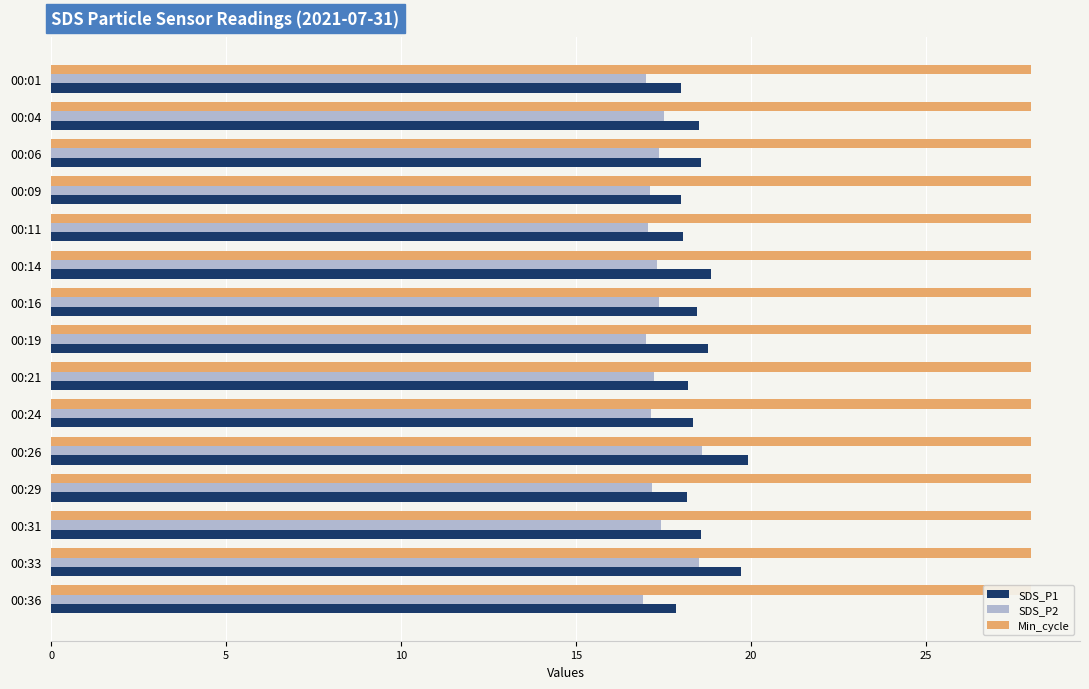

How many groups of bars are there?

15